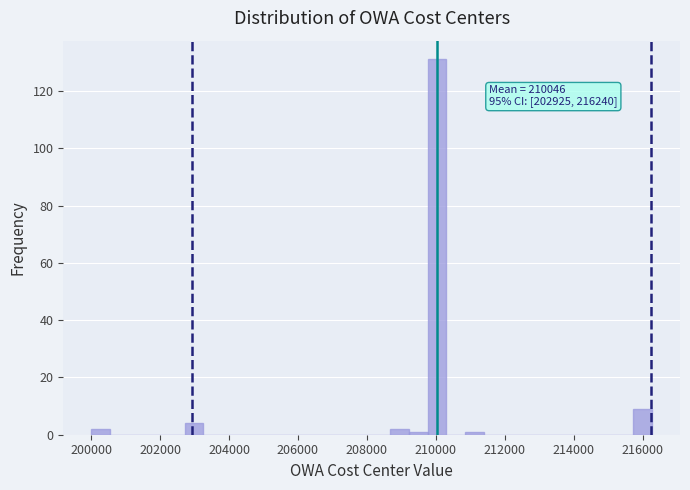

Read against the x-axis, roughly where is the centre of the tallest bar?

210000